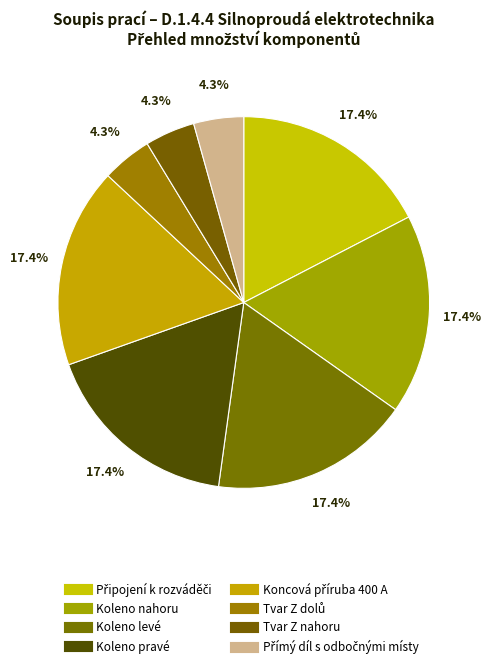

True or false: Tvar Z dolů accounts for 4% of the total.

True